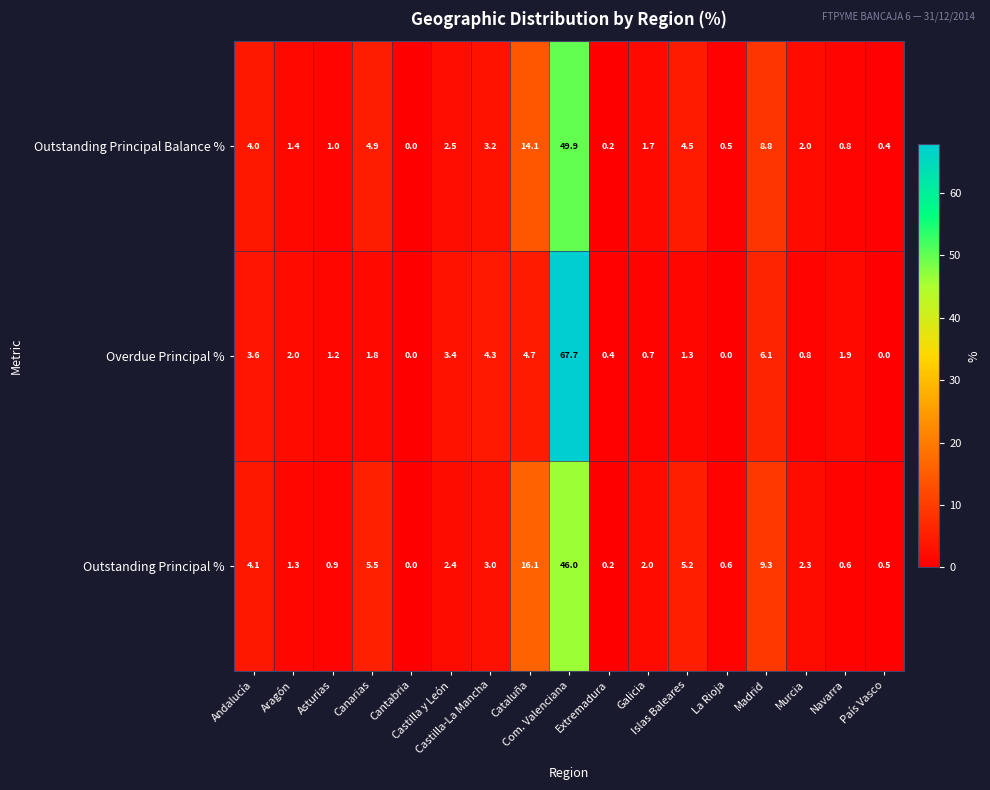

What is the maximum value shown in the chart?

67.7